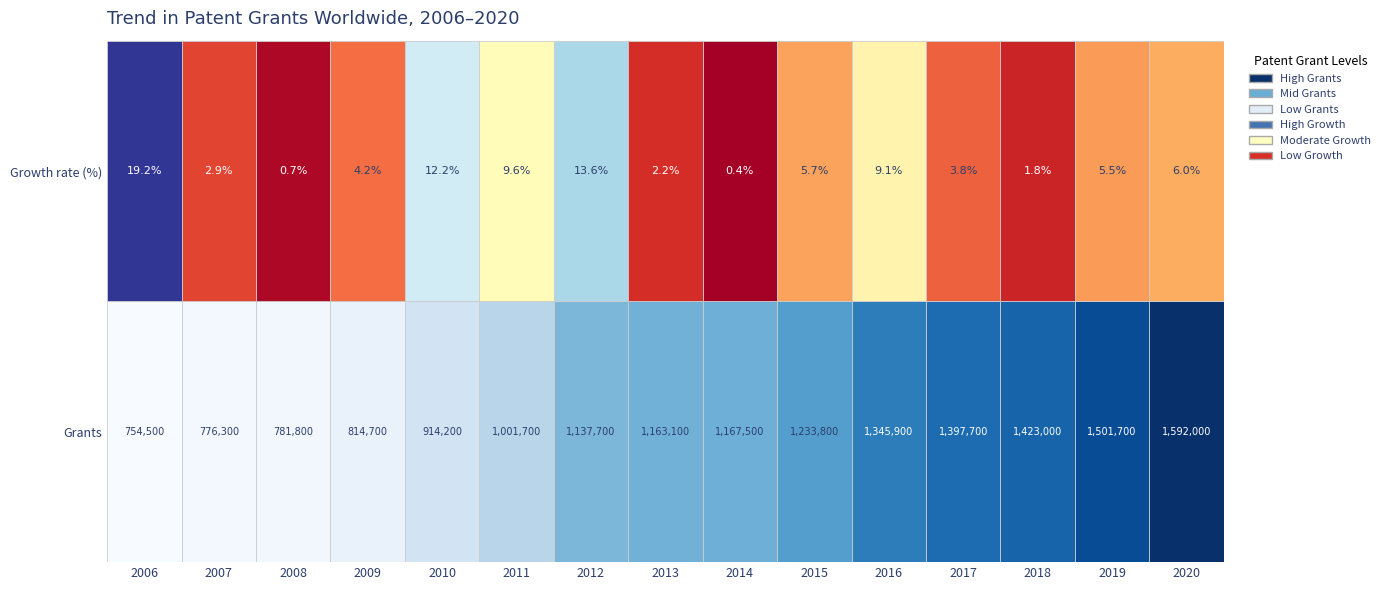

What value does the Growth rate (%) series have at 2012?

13.6